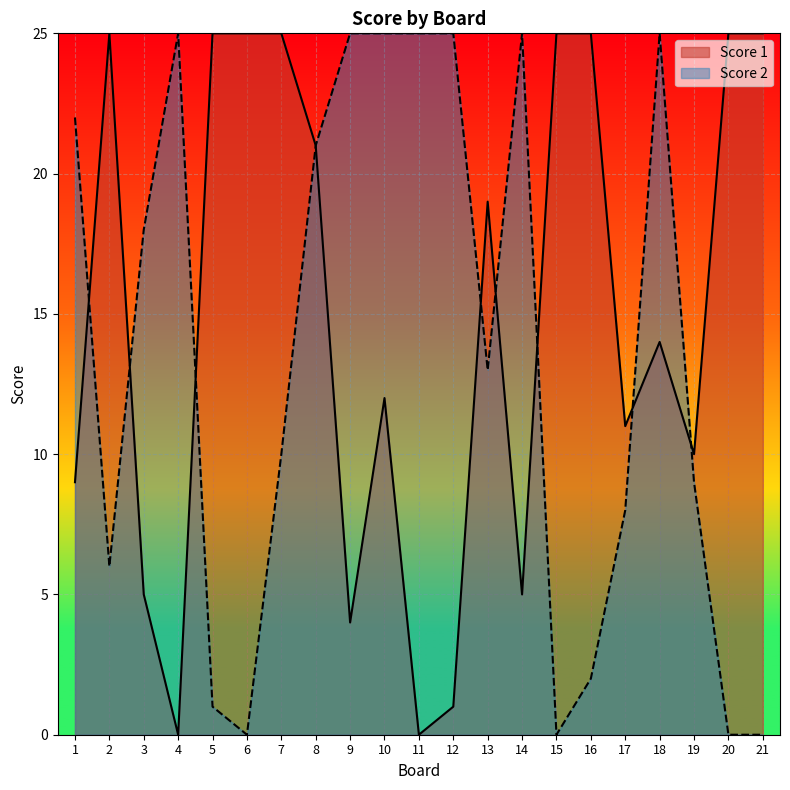

At which label is Score 1 closest to 12?

10